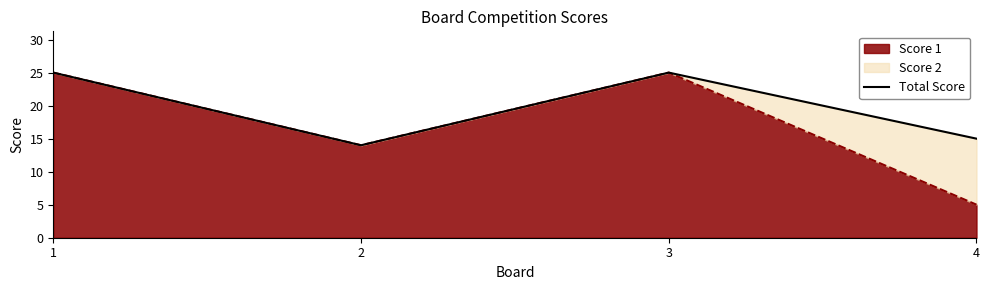

What is the sum of the values at 2 and 1?

39